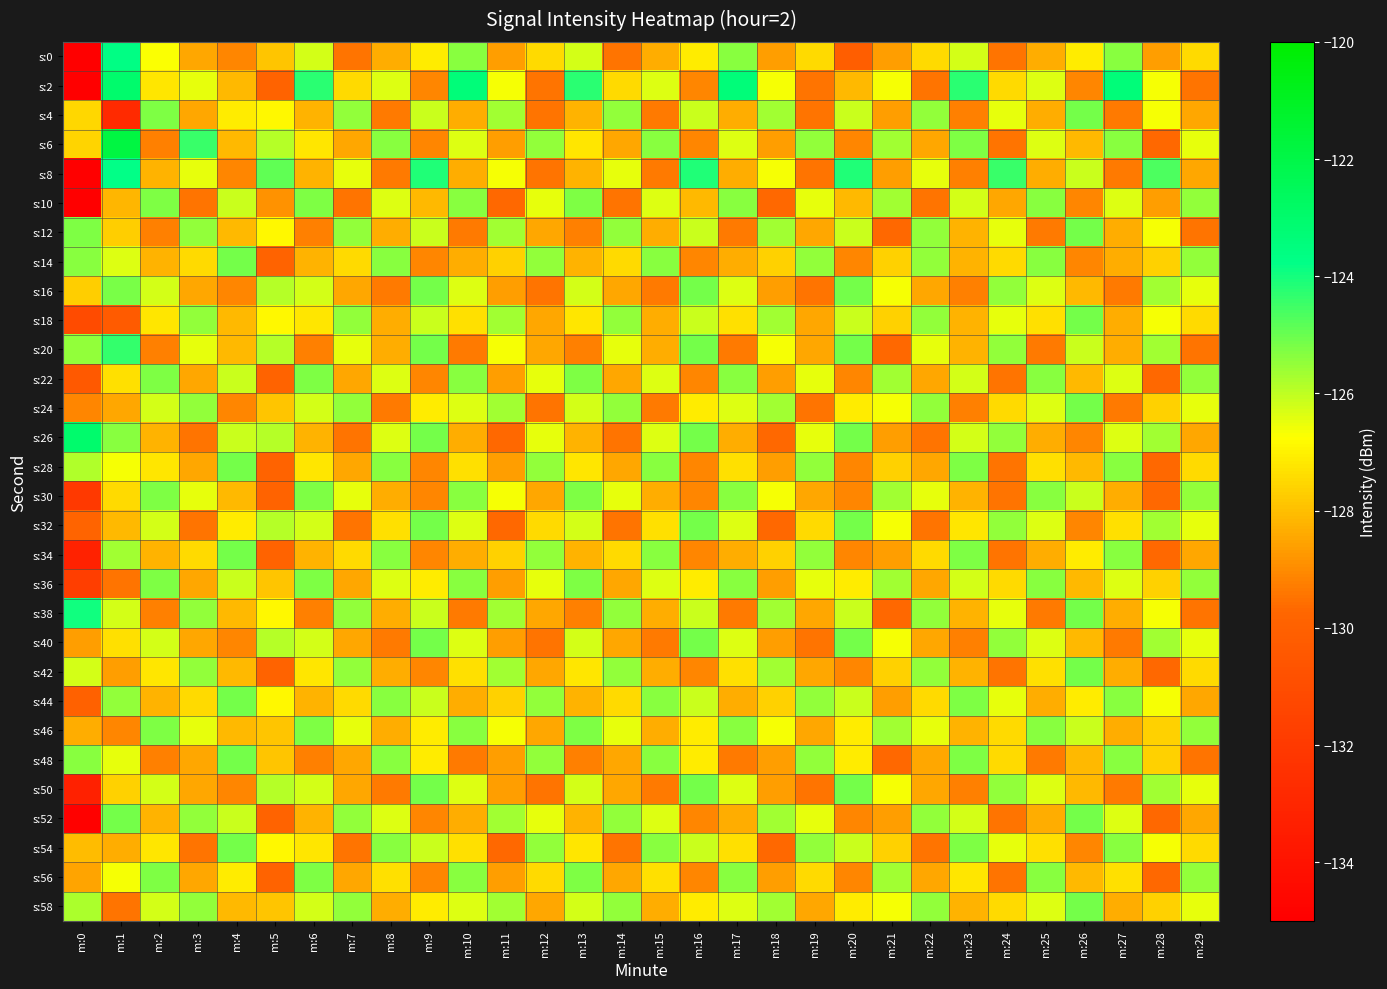

List the series in order of their peak value, highest first.

s:6, s:2, s:26, s:0, s:8, s:38, s:20, s:14, s:28, s:34, s:44, s:48, s:54, s:4, s:12, s:16, s:18, s:24, s:32, s:40, s:42, s:50, s:52, s:58, s:10, s:22, s:30, s:36, s:46, s:56